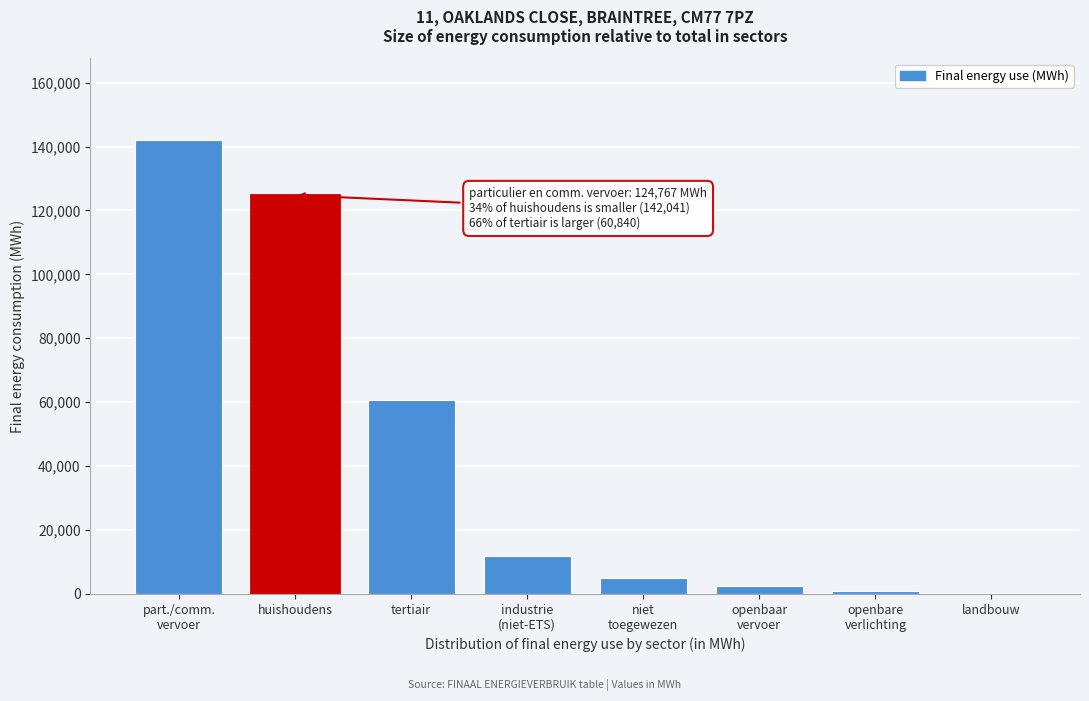

What is the sum of all values?

347930.6